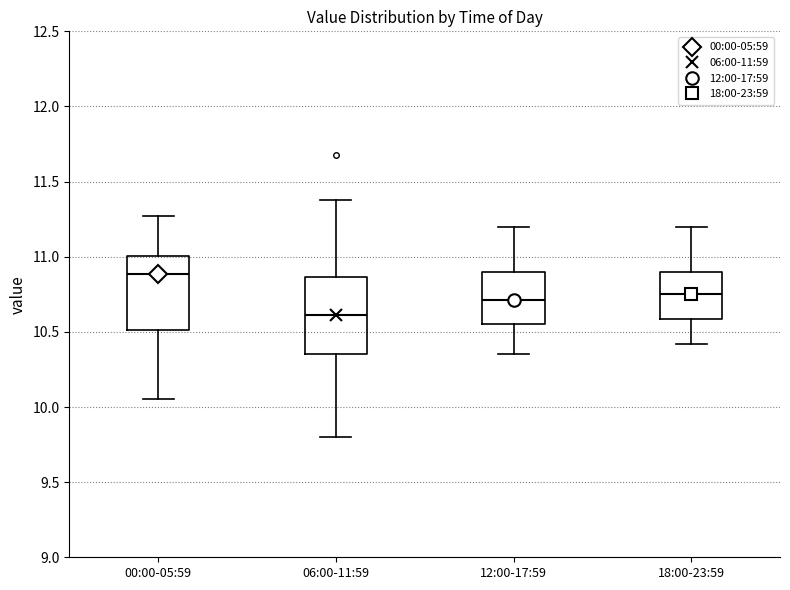

Where does the median line of the box for 00:00-05:59 sit on the y-axis? The values are not printed on the chart, so give them approximately, as read against the axis.

10.90